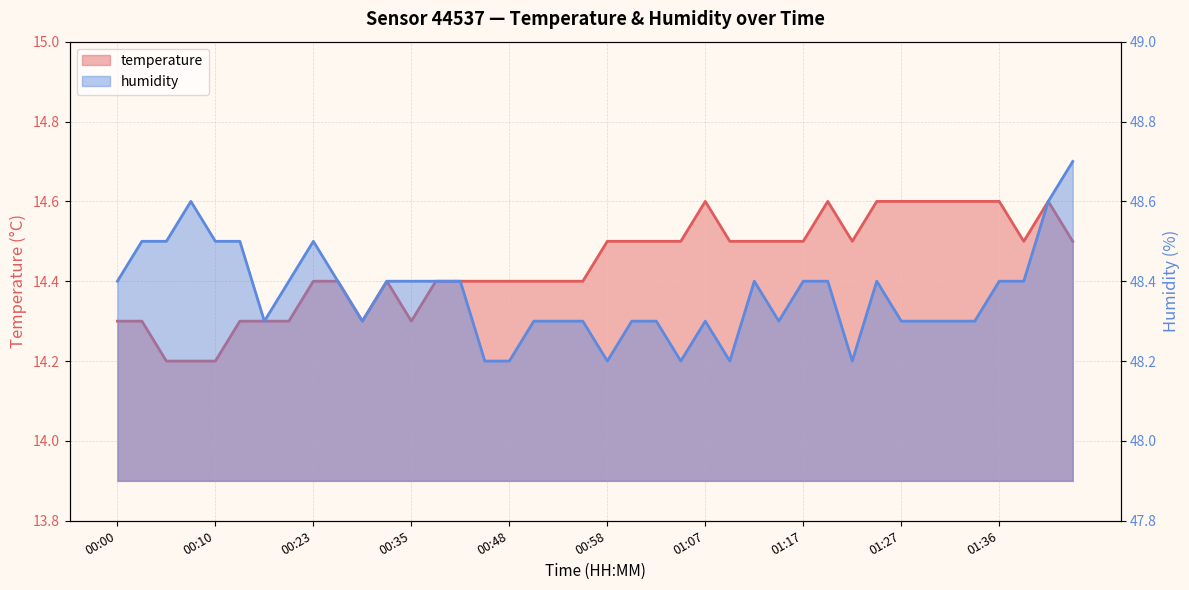

What value does the humidity series have at 00:33?

48.4